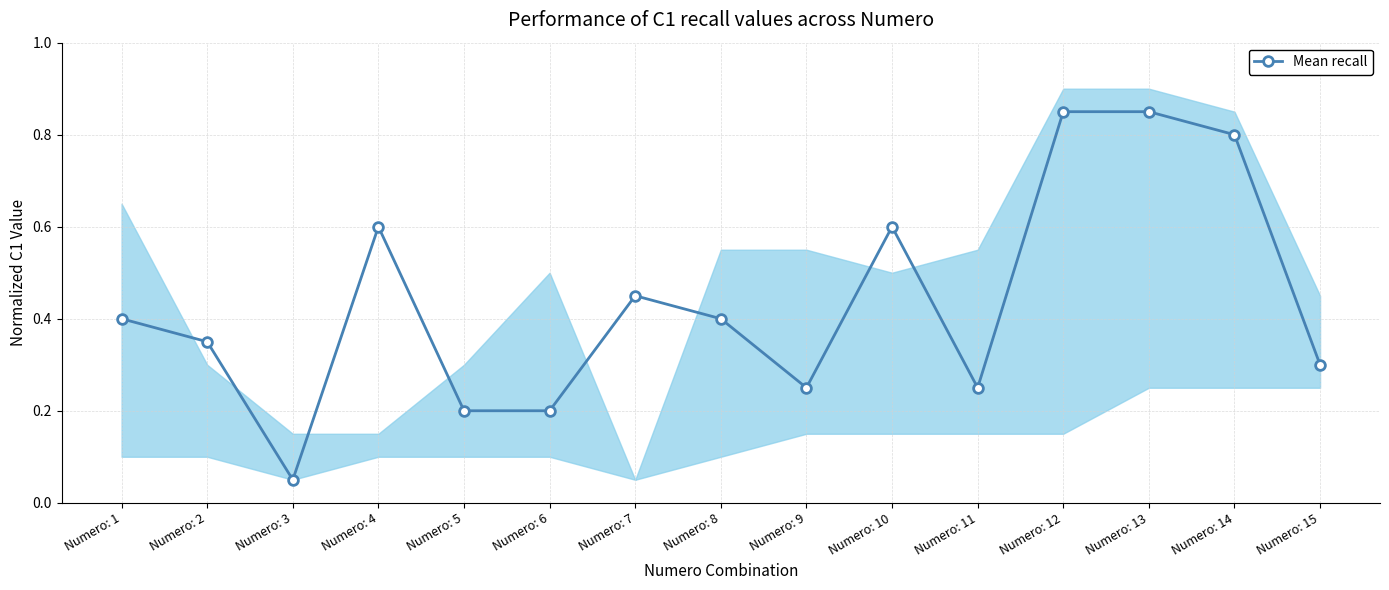

What is the value of the 11th point from the left?

0.2